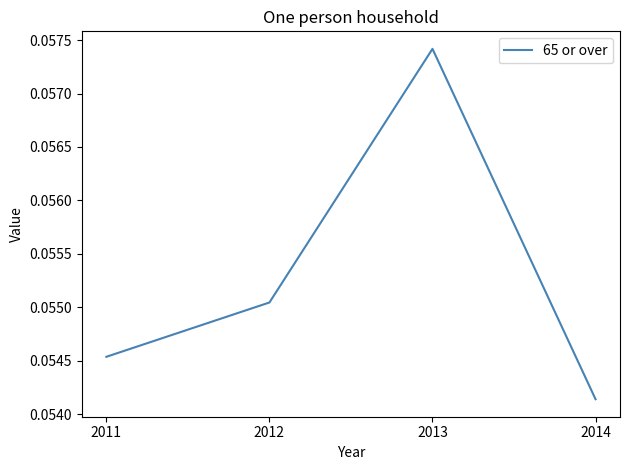

Which category has the lowest value across all series?

2014